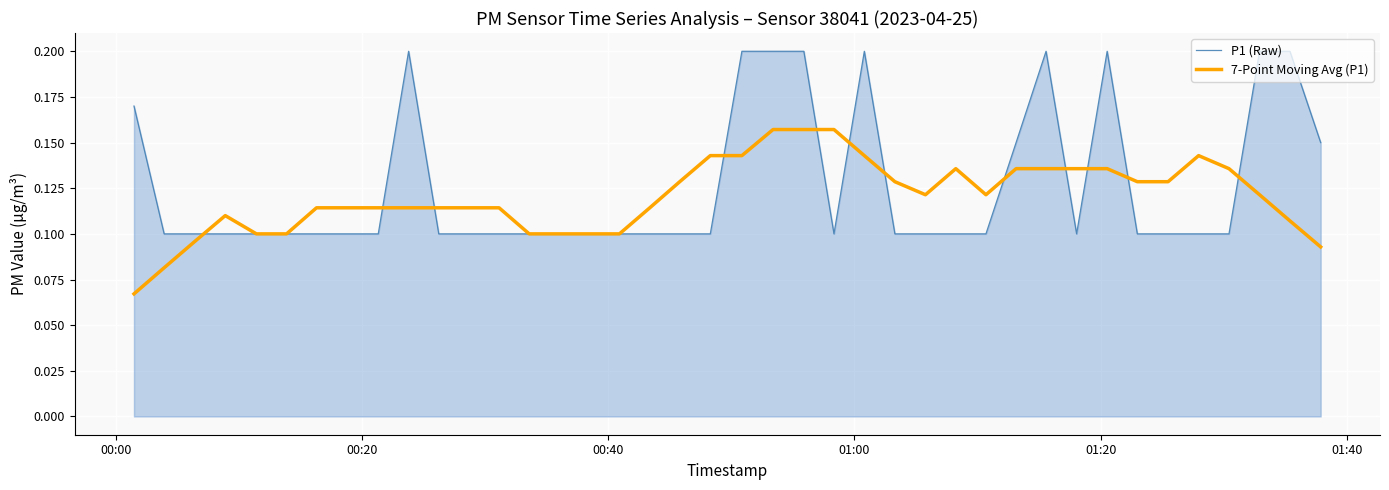

Which series has the widest spread of values?

P1 (Raw)